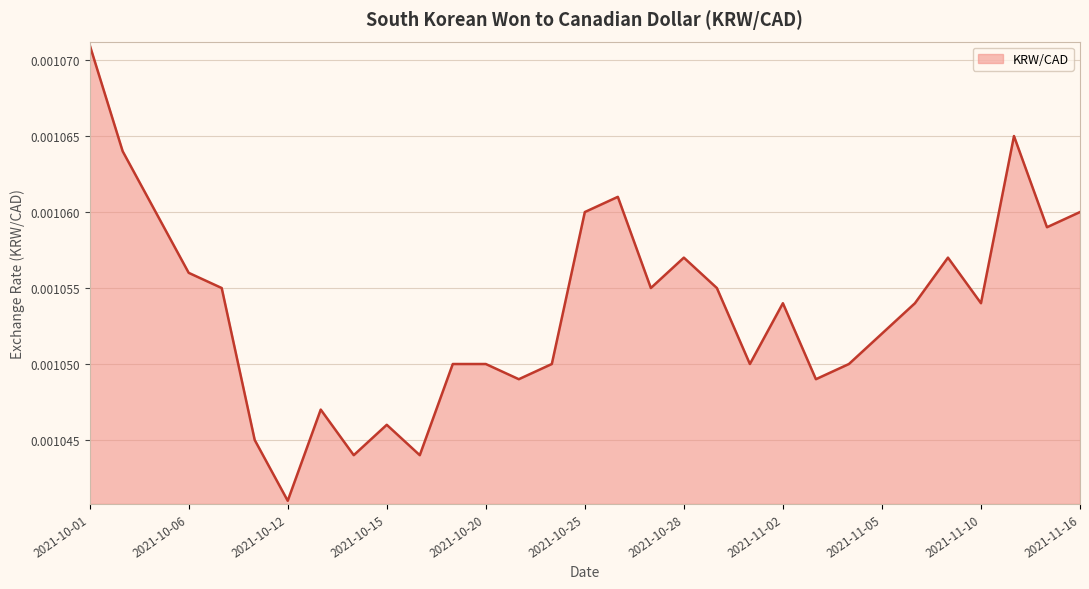

How many points are lower than both their immediate neighbors (excluding endpoints)?

9